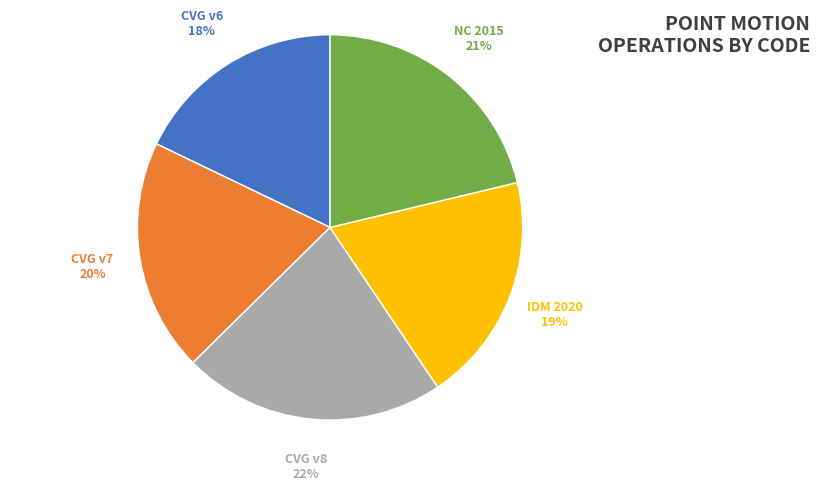

To the nearest percent, what is the average slice percentage?

20%